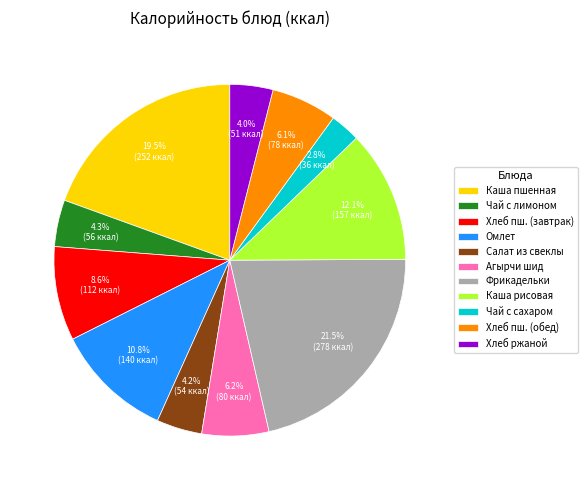

Count the number of slices in the pie.

11